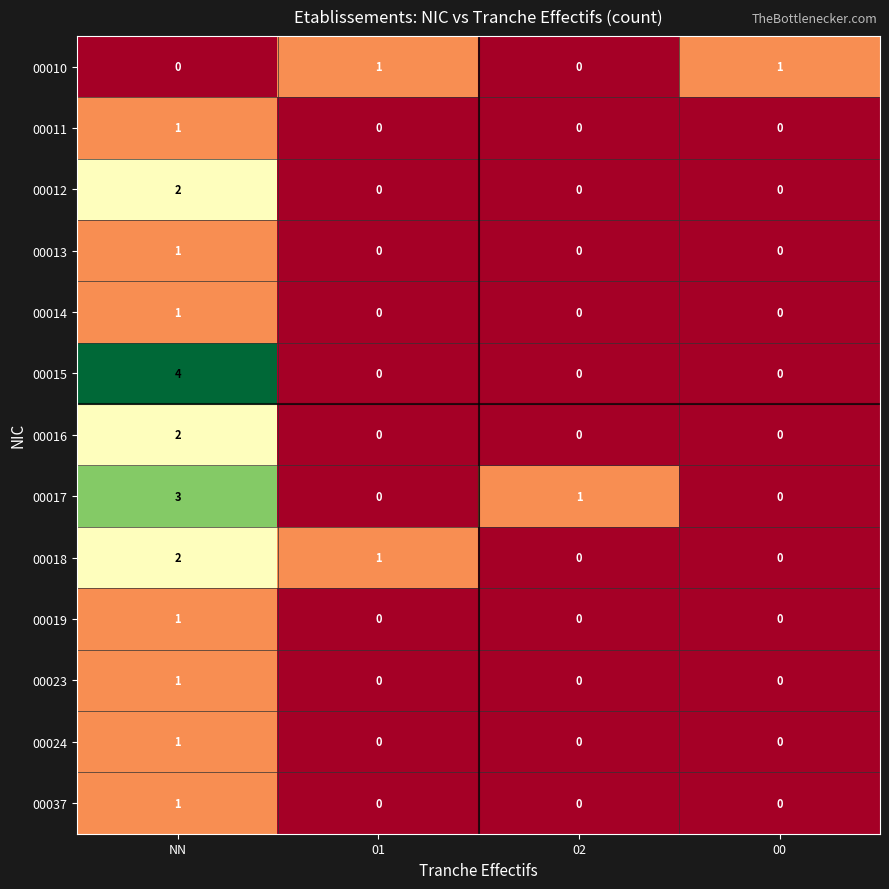

What is the maximum value shown in the chart?

4